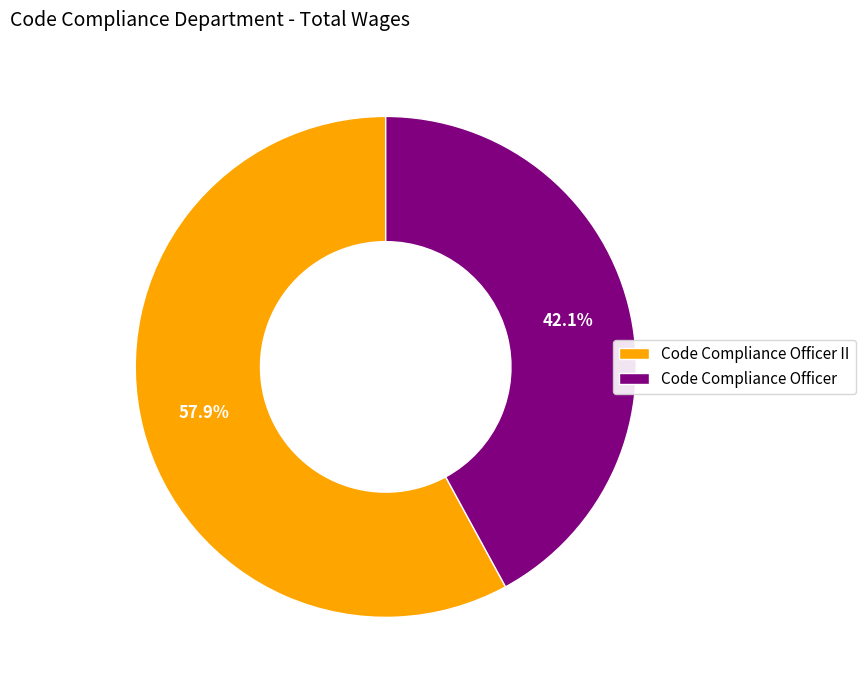

What is the largest slice in the pie chart?

Code Compliance Officer II